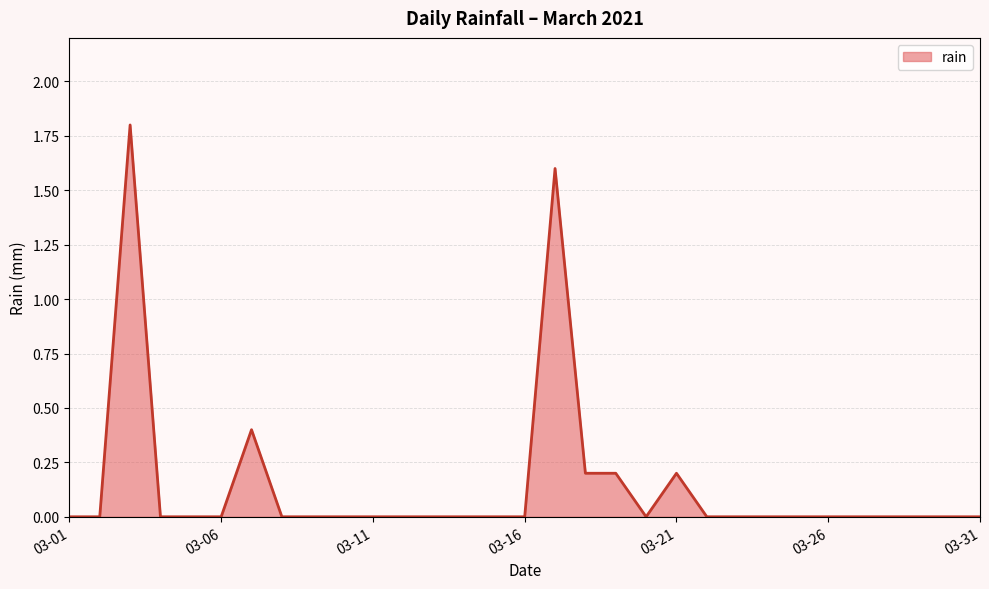

How many categories are shown in the chart?

31